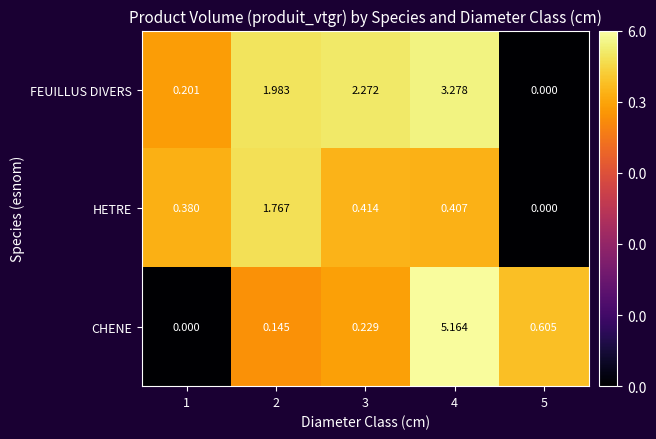

Rank the series at 1 from lowest to highest value.

CHENE, FEUILLUS DIVERS, HETRE